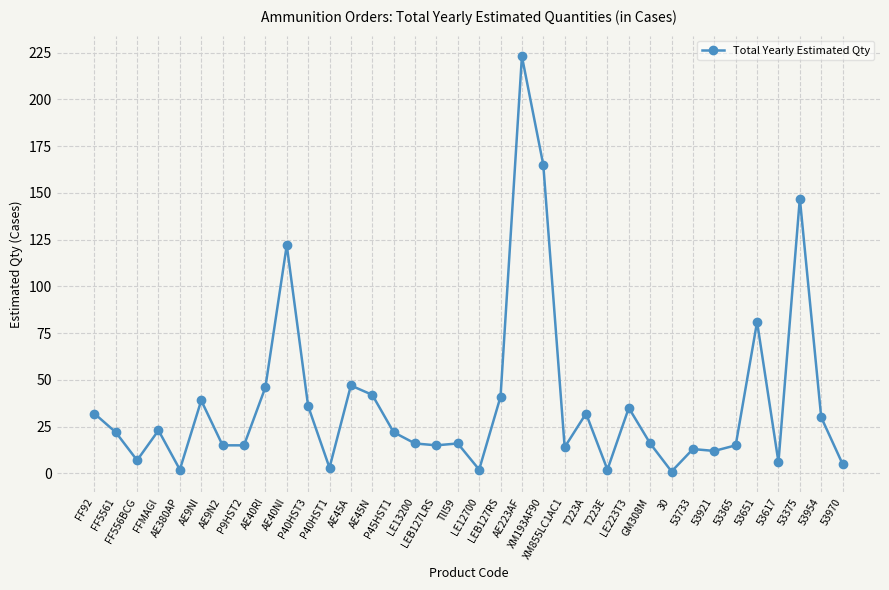

What is the change in value from 53651 to 53954?

-51